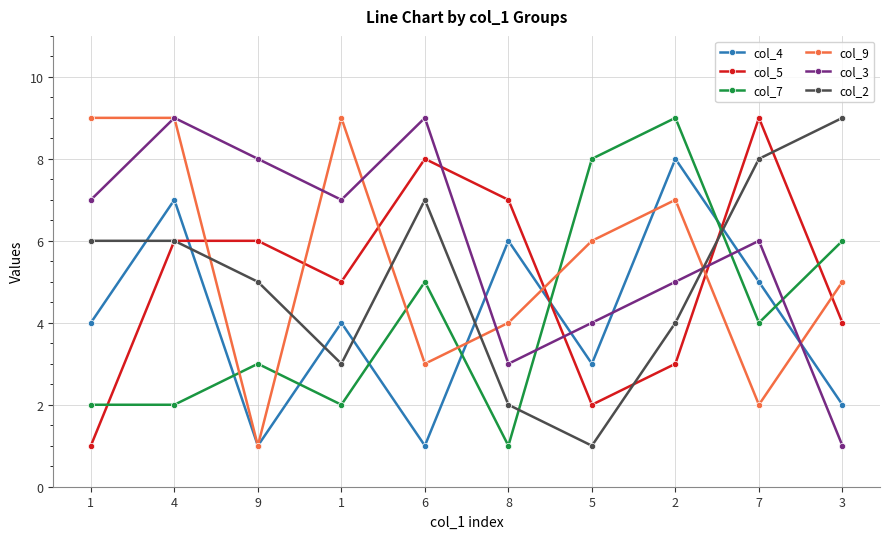

What is the average value of the col_9 series?

6